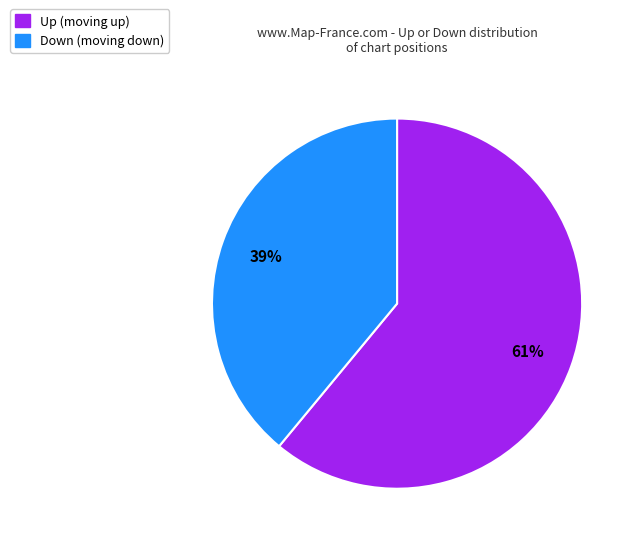

Is there any slice that represents more than half of the pie?

Yes